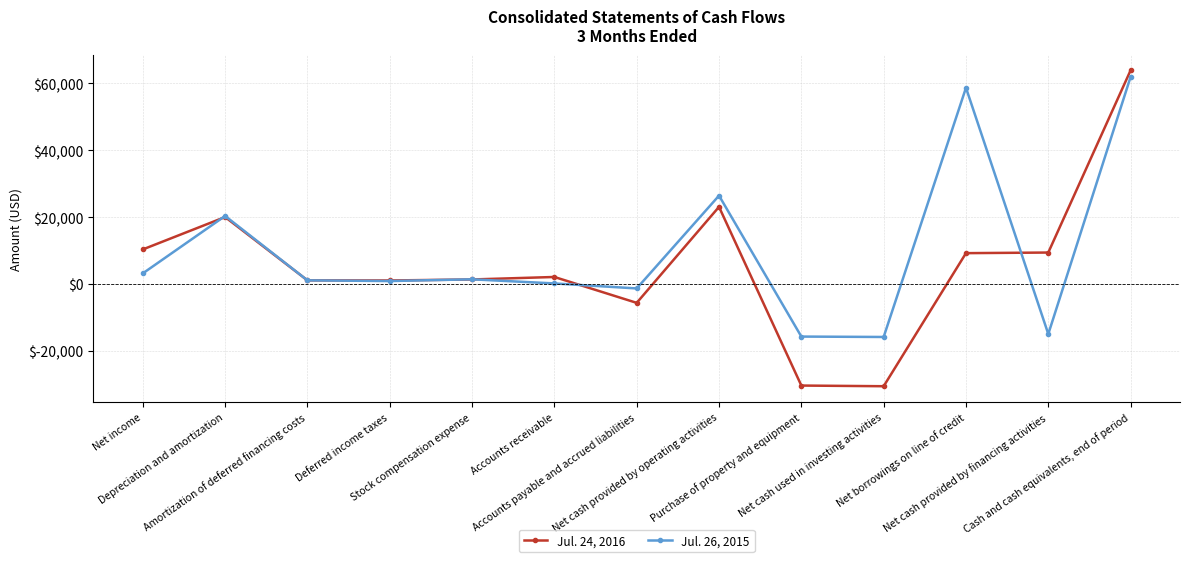

Does the chart display data point markers on the line(s)?

Yes